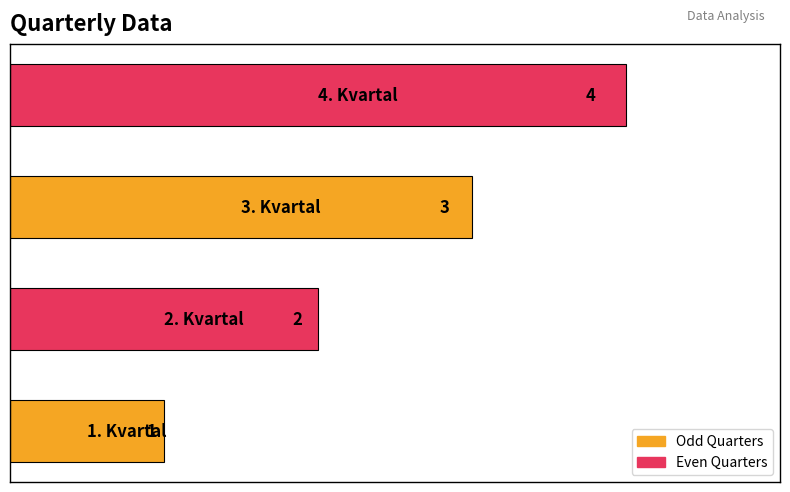

How many values are between 2 and 4?

3